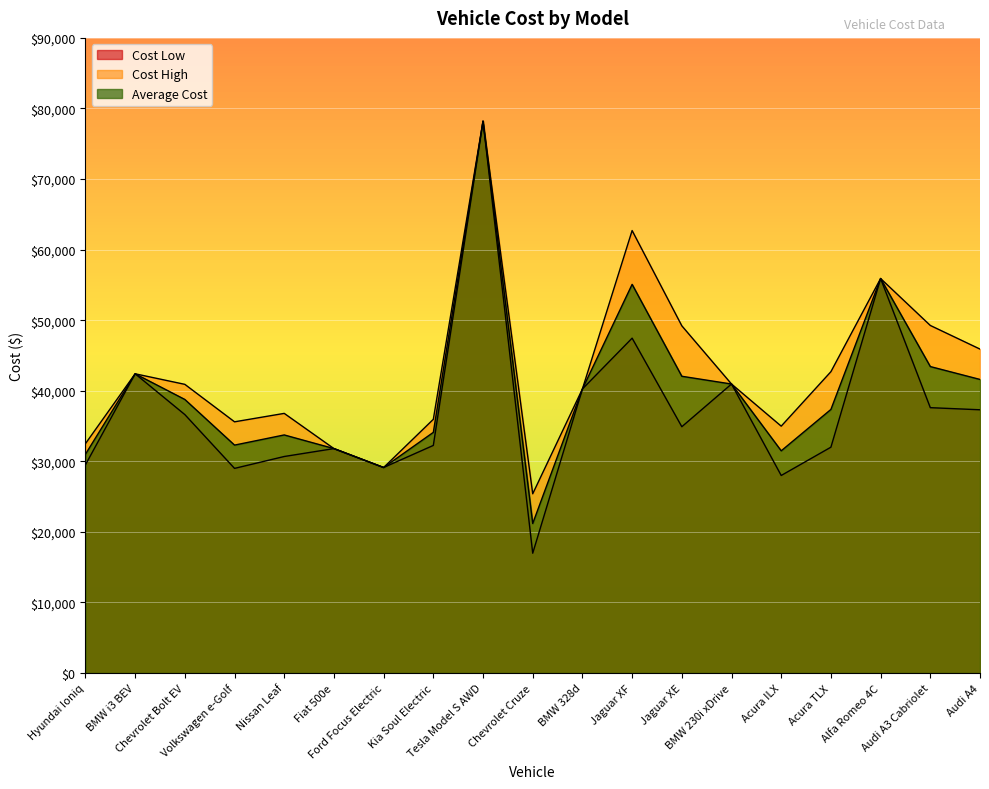

In Cost Low, how many points are higher than both neighbors (excluding endpoints)?

6